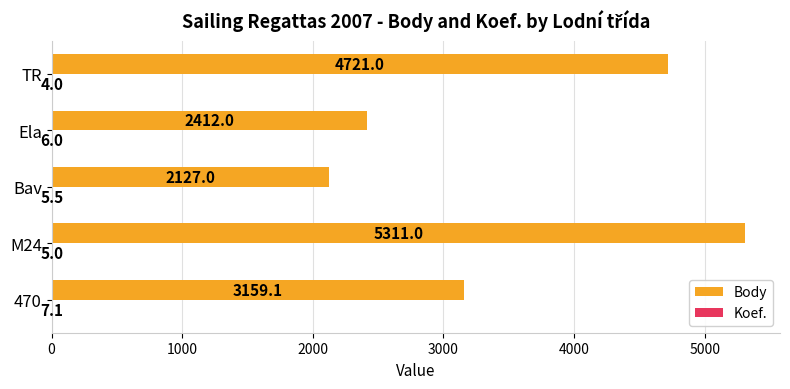

At which category is the sum across all series the highest?

M24